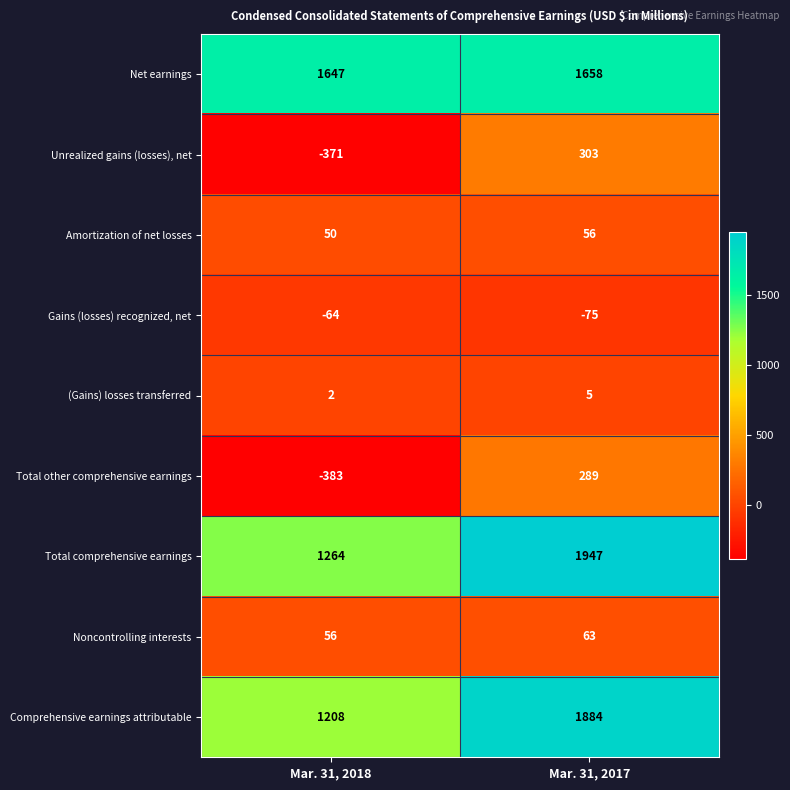

How many distinct data groups are displayed?

9